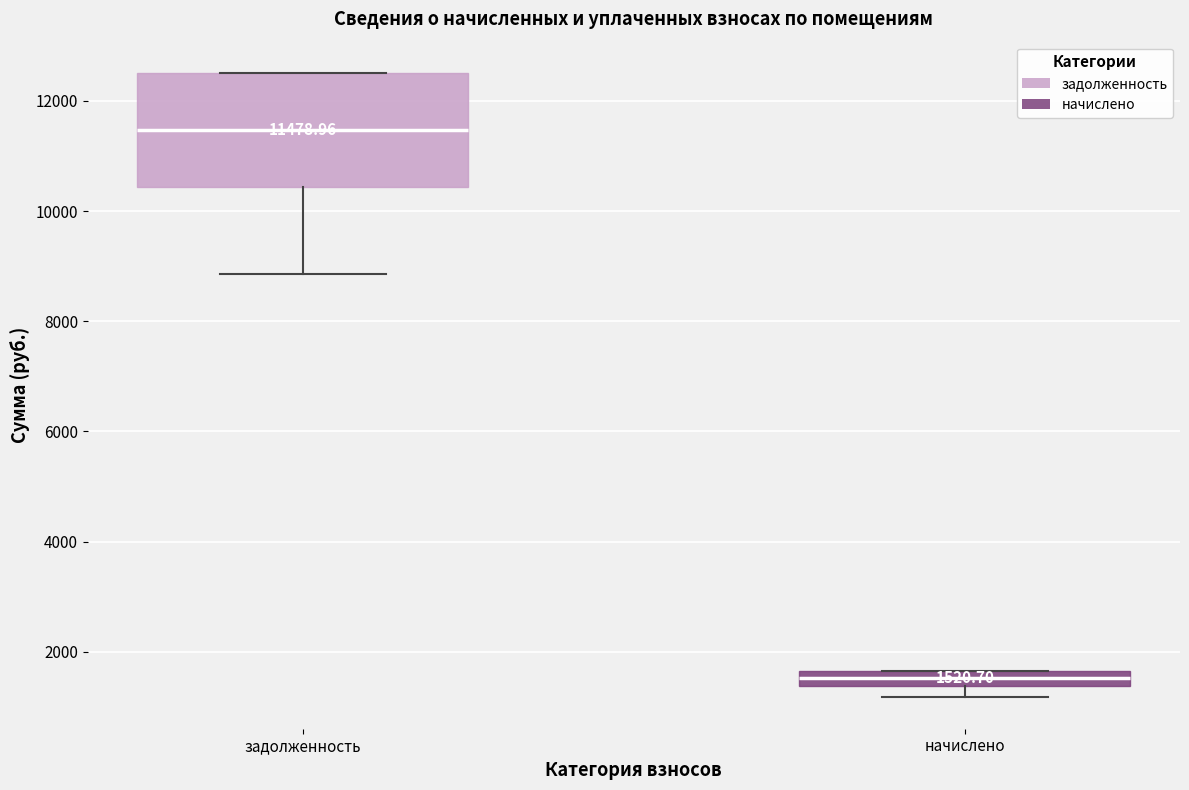

Which box is the tallest, from its lower edge to its upper edge?

задолженность